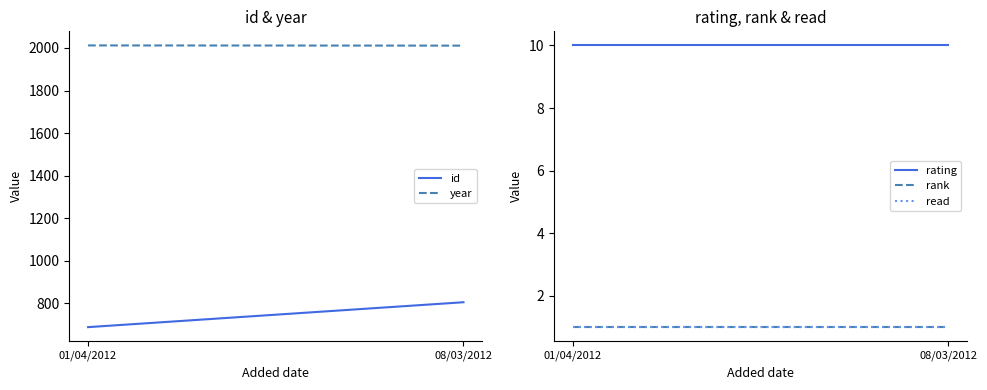

Between 01/04/2012 and 08/03/2012, which series saw the biggest shift?

id